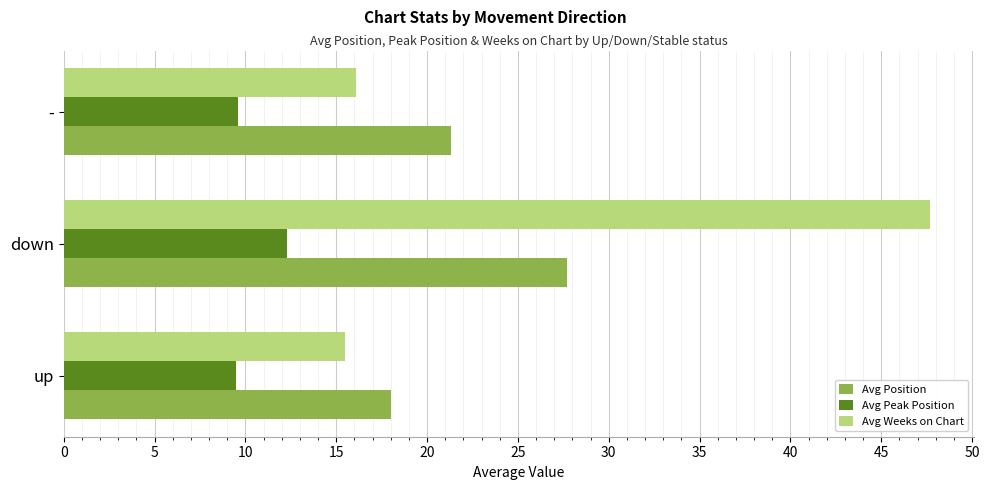

What is the difference between the Avg Weeks on Chart values at up and down?

32.2